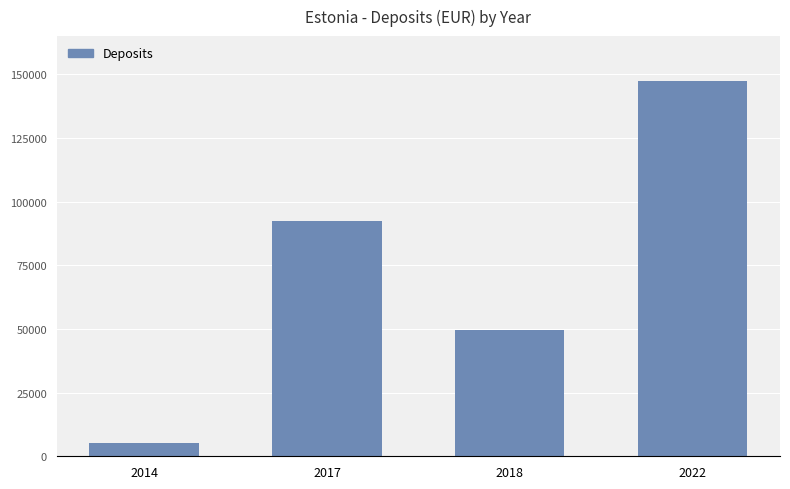

Is it true that the value at 2018 is 25514?

False